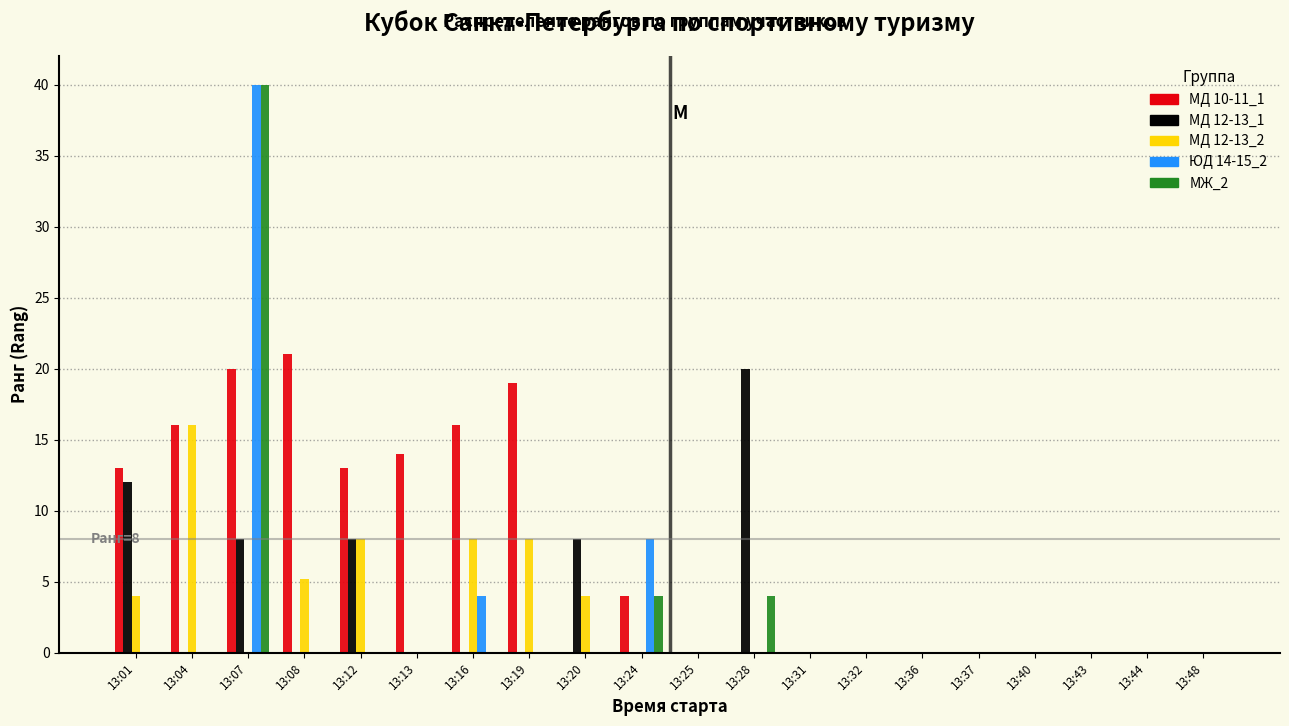

At which category is the sum across all series the highest?

13:07